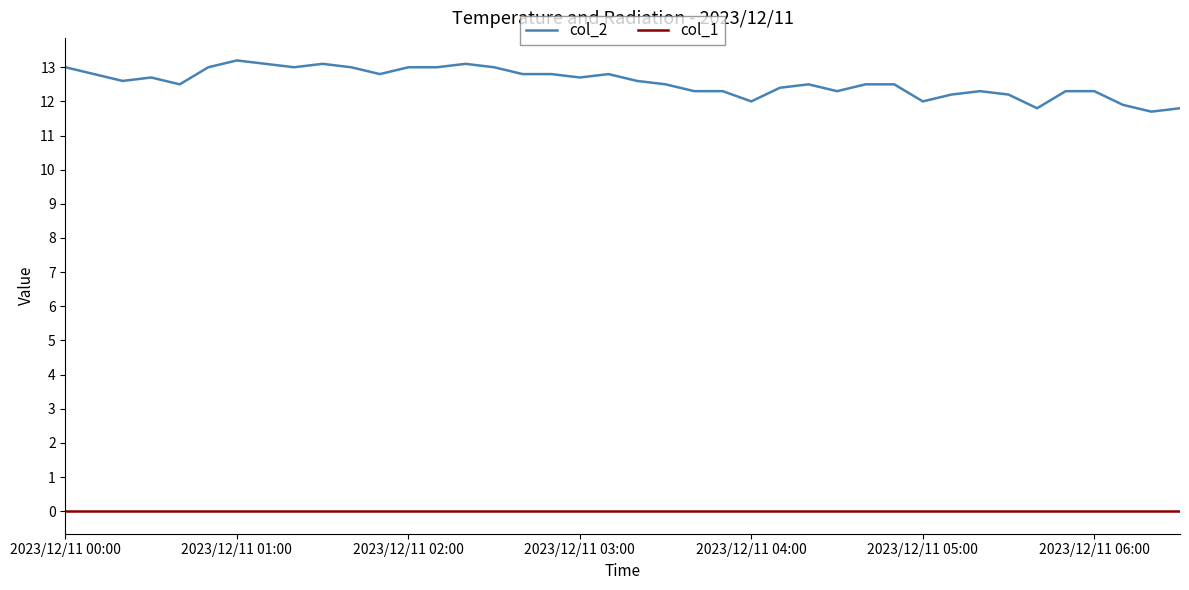

What is the maximum value shown in the chart?

13.2